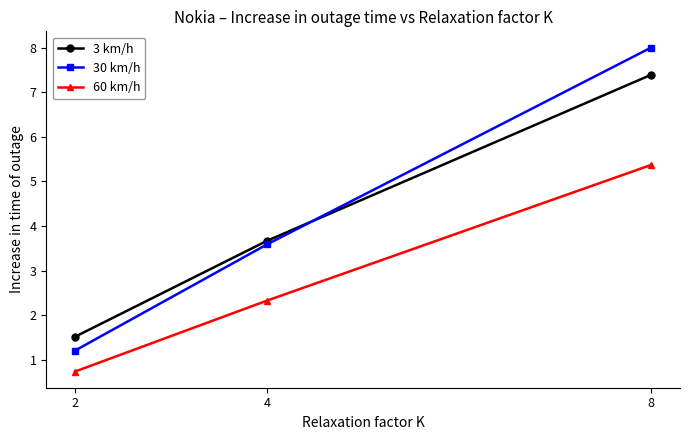

At which category is the sum across all series the highest?

8